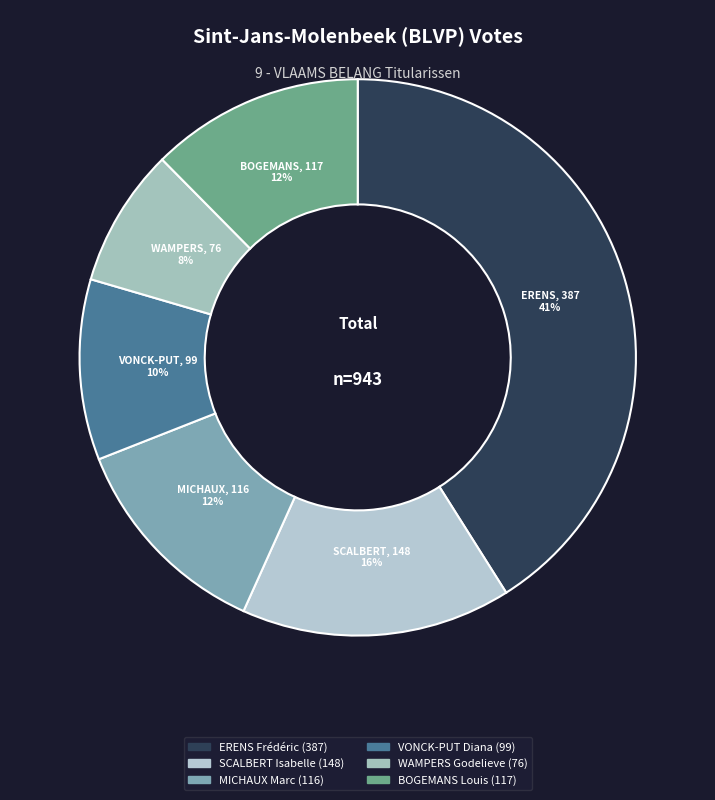

To the nearest percent, what portion does VONCK-PUT Diana represent?

10%